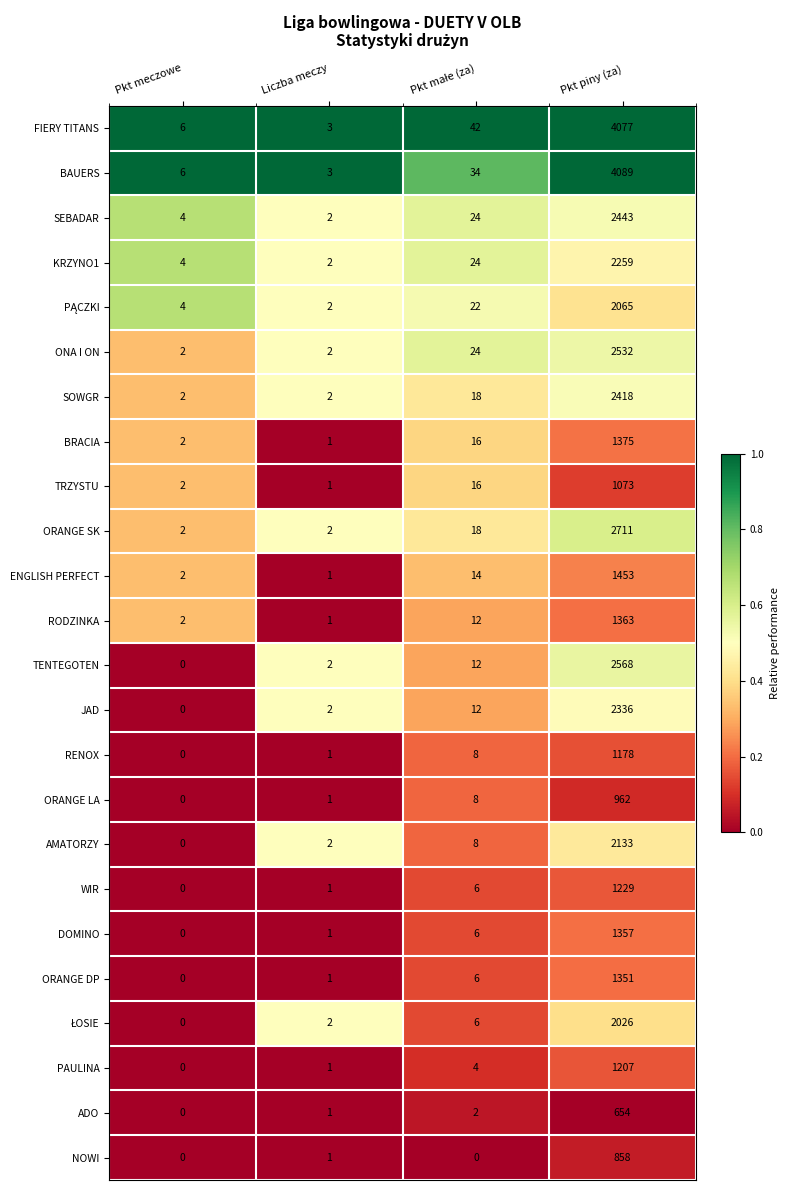

What is the difference between the maximum and minimum values in the AMATORZY series?

2133